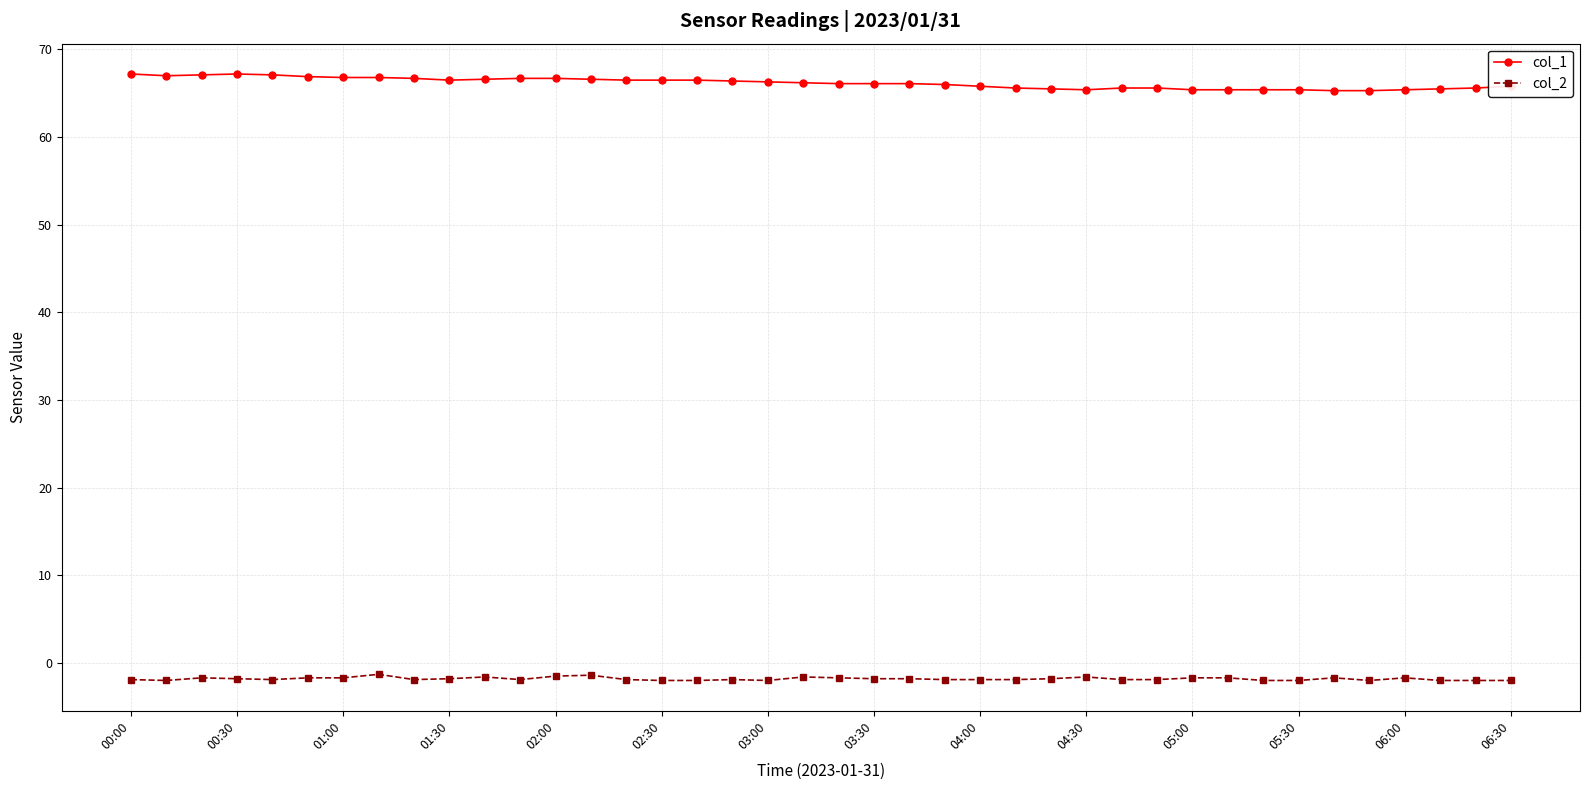

Count the number of categories in the chart.

40